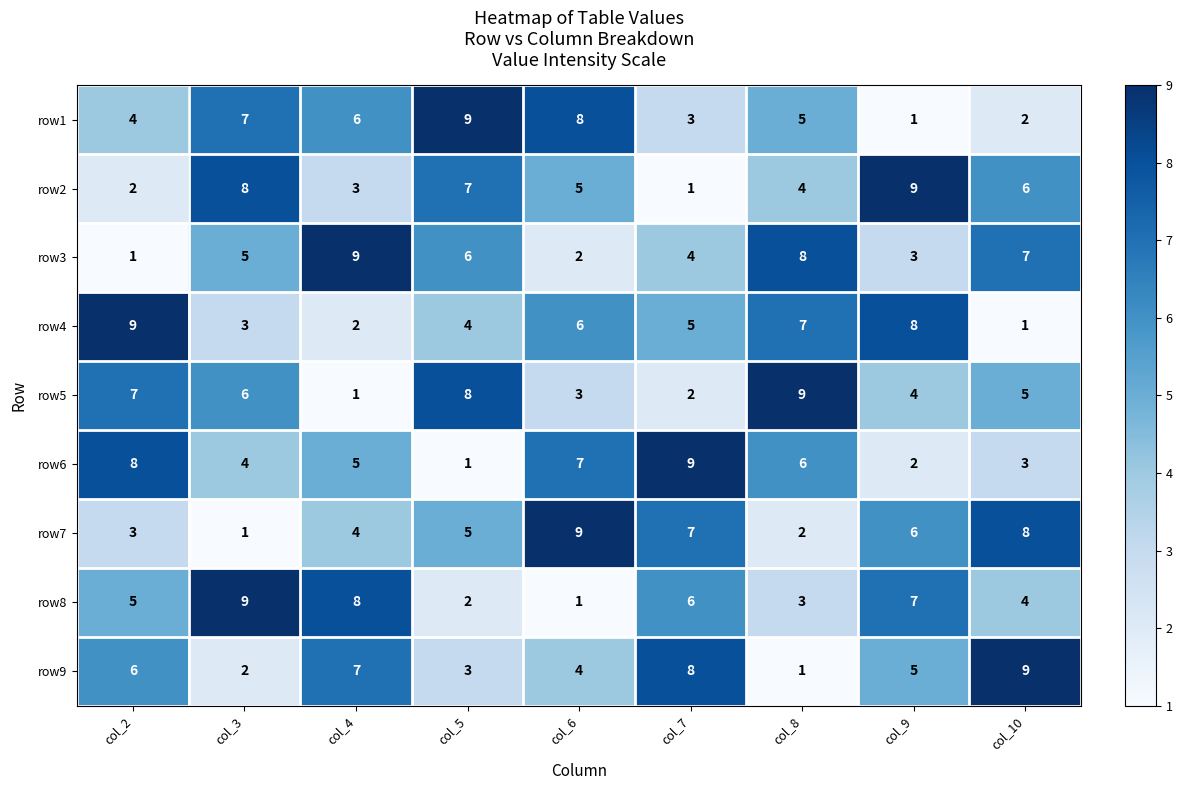

What is the maximum value for row8?

9